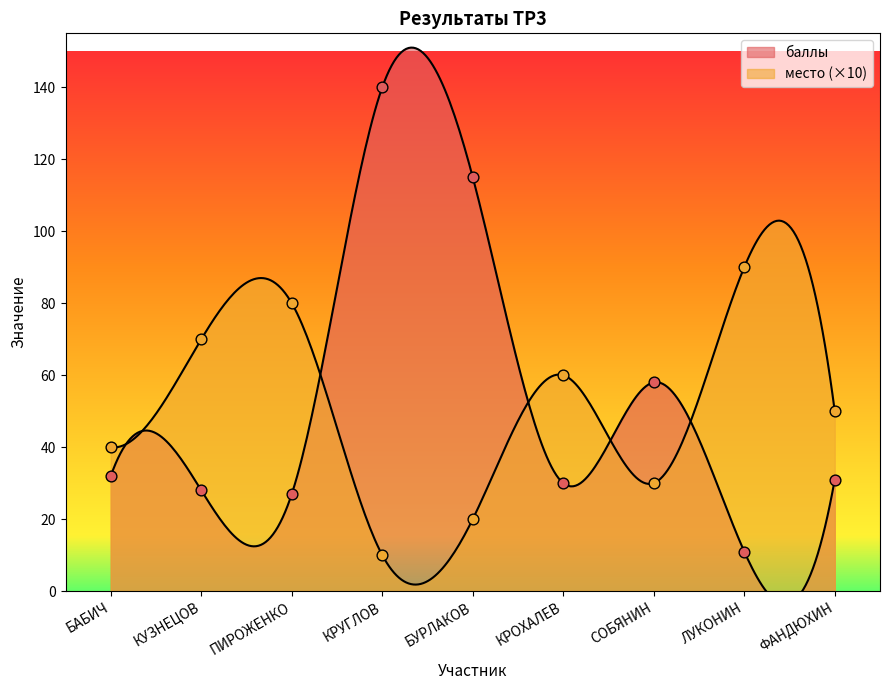

Which series reaches the maximum Y coordinate?

баллы